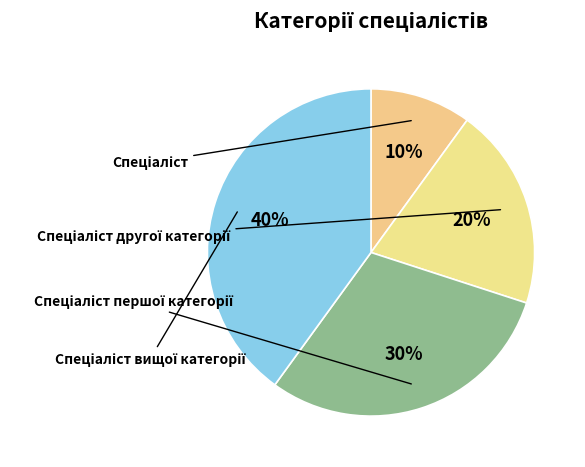

To the nearest percent, what is the average slice percentage?

25%